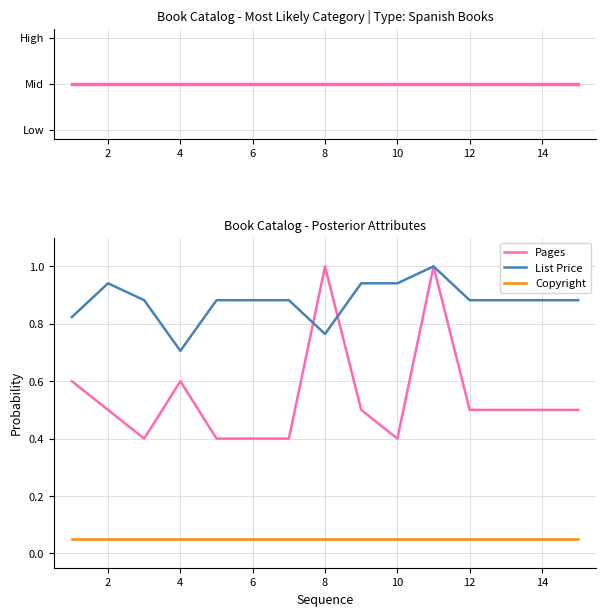

True or false: List Price has more than 1 points higher than both neighbors.

True